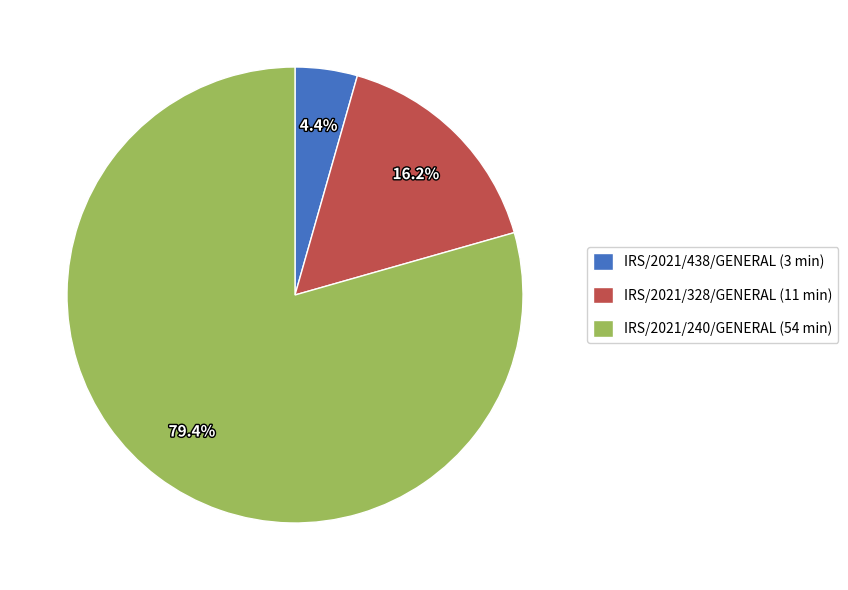

Is there a majority slice in this chart?

Yes